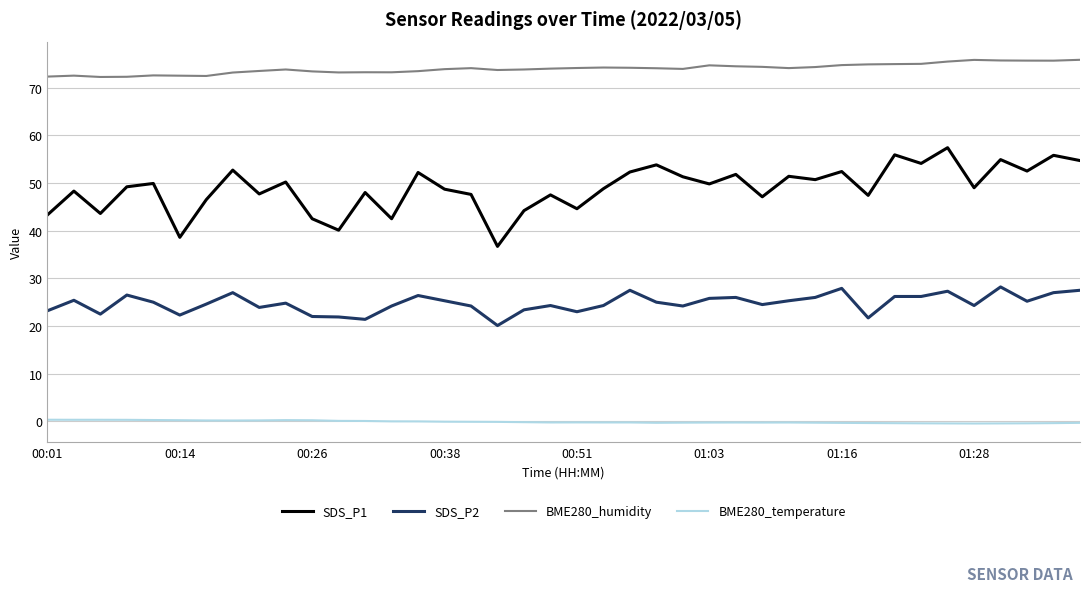

Rank the series by their maximum value, from highest to lowest.

BME280_humidity, SDS_P1, SDS_P2, BME280_temperature